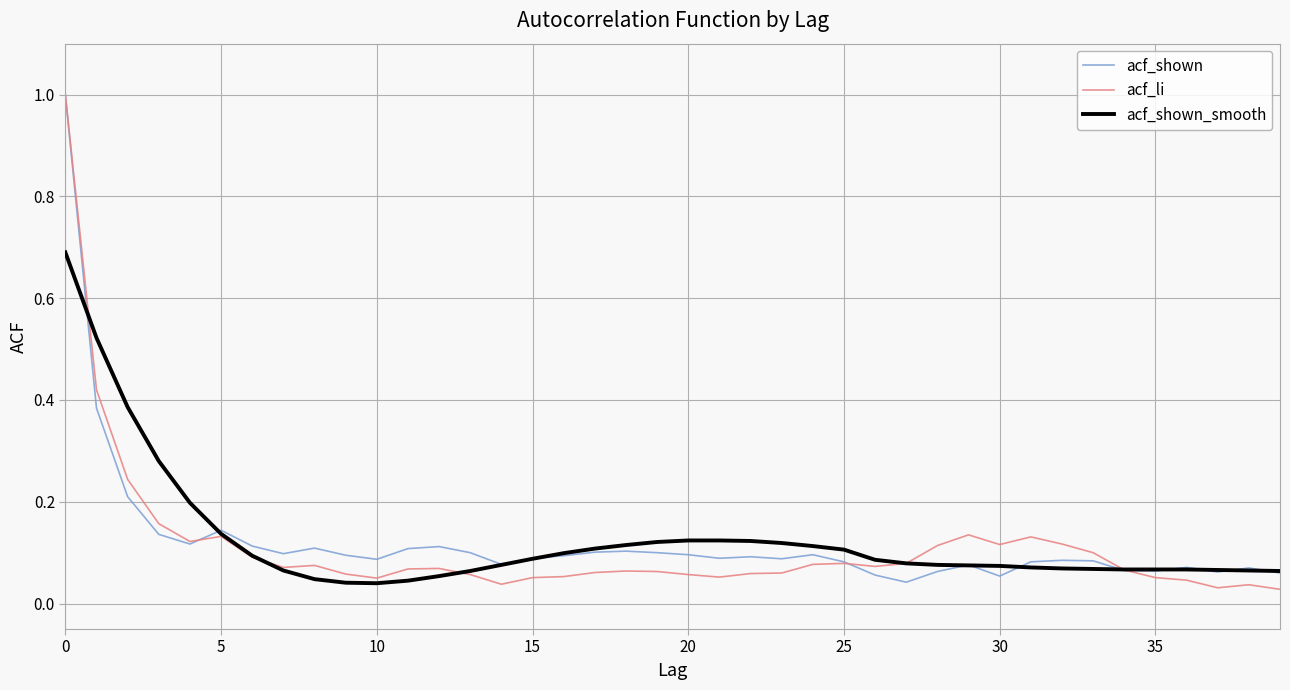

What is the highest value of the acf_li series?

1.0